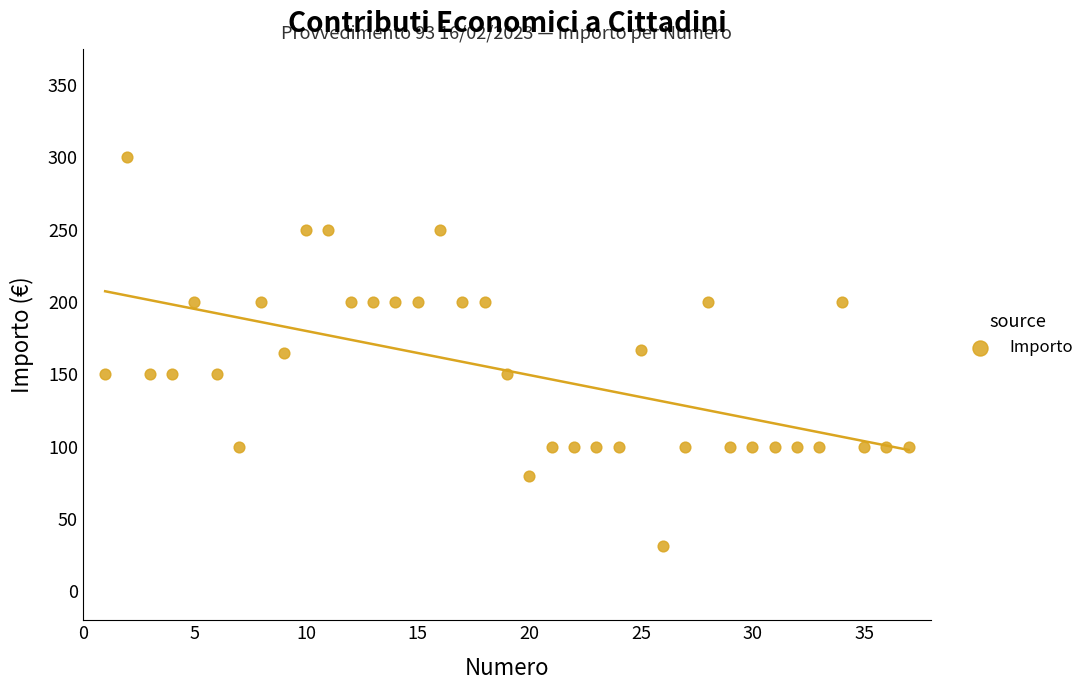

What is the range of X values (max minus min)?

36.0